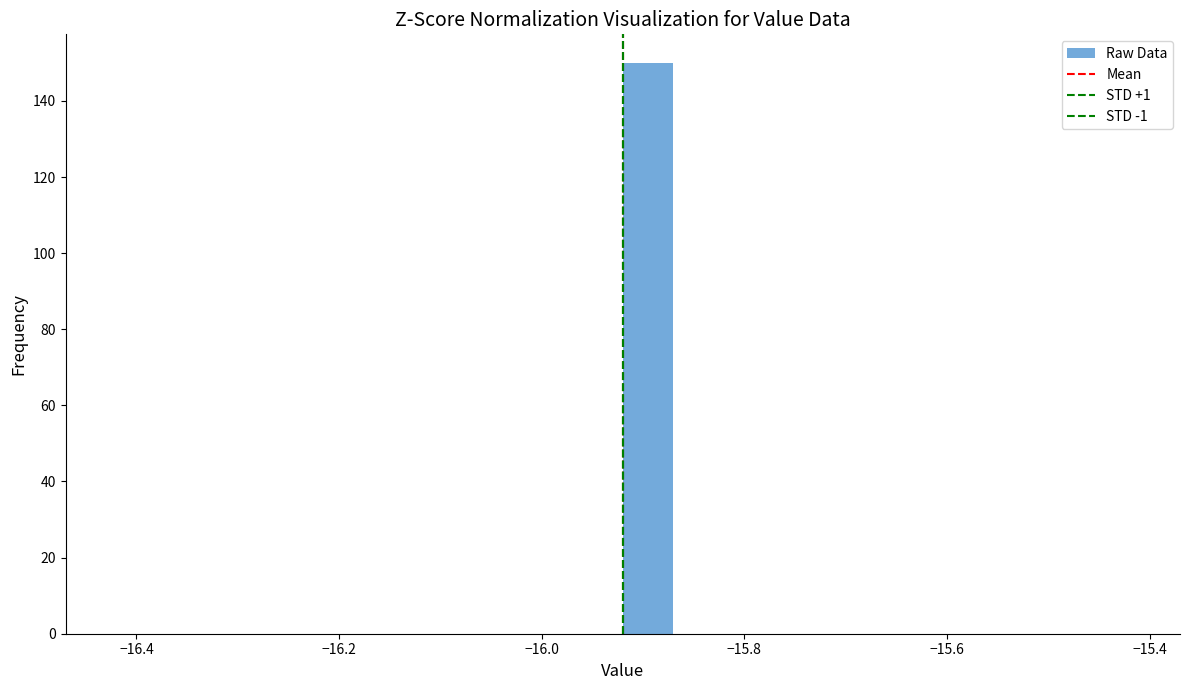

Read against the x-axis, roughly where is the centre of the tallest bar?

-15.90